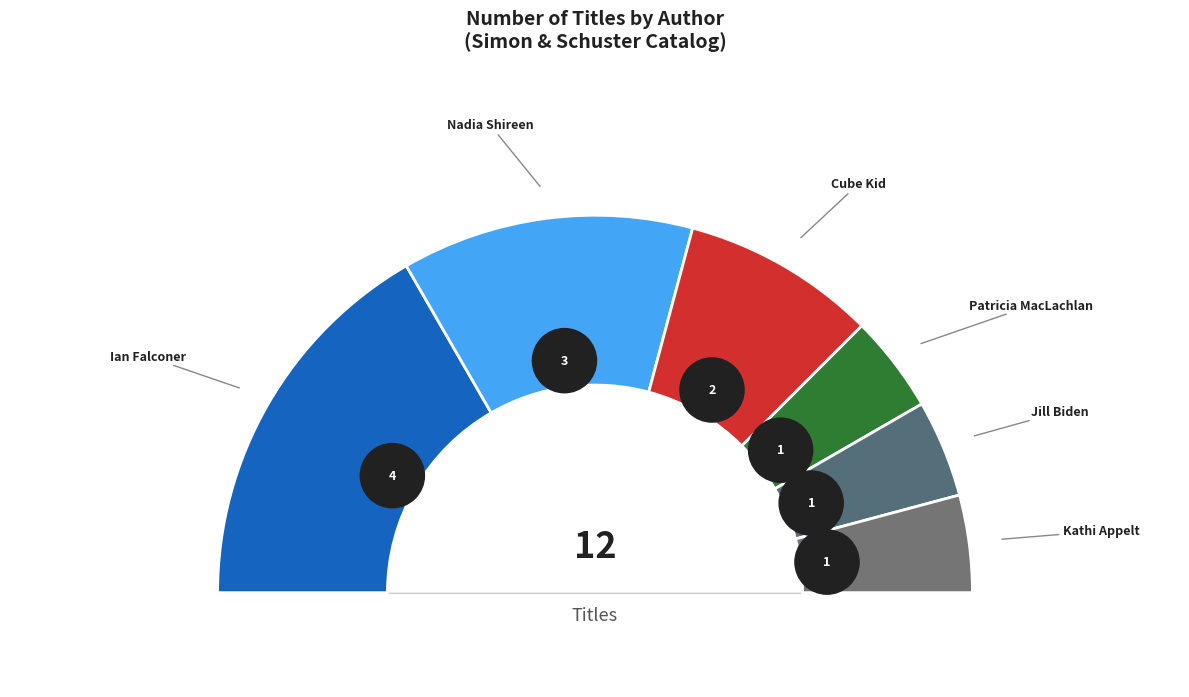

Is there a majority slice in this chart?

No